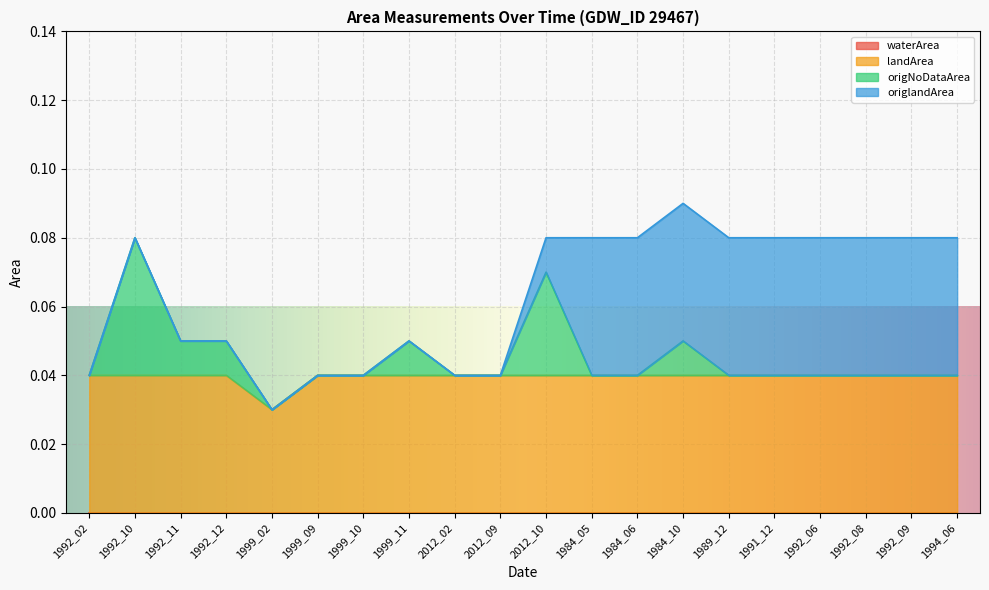

Does the chart display data point markers on the line(s)?

No